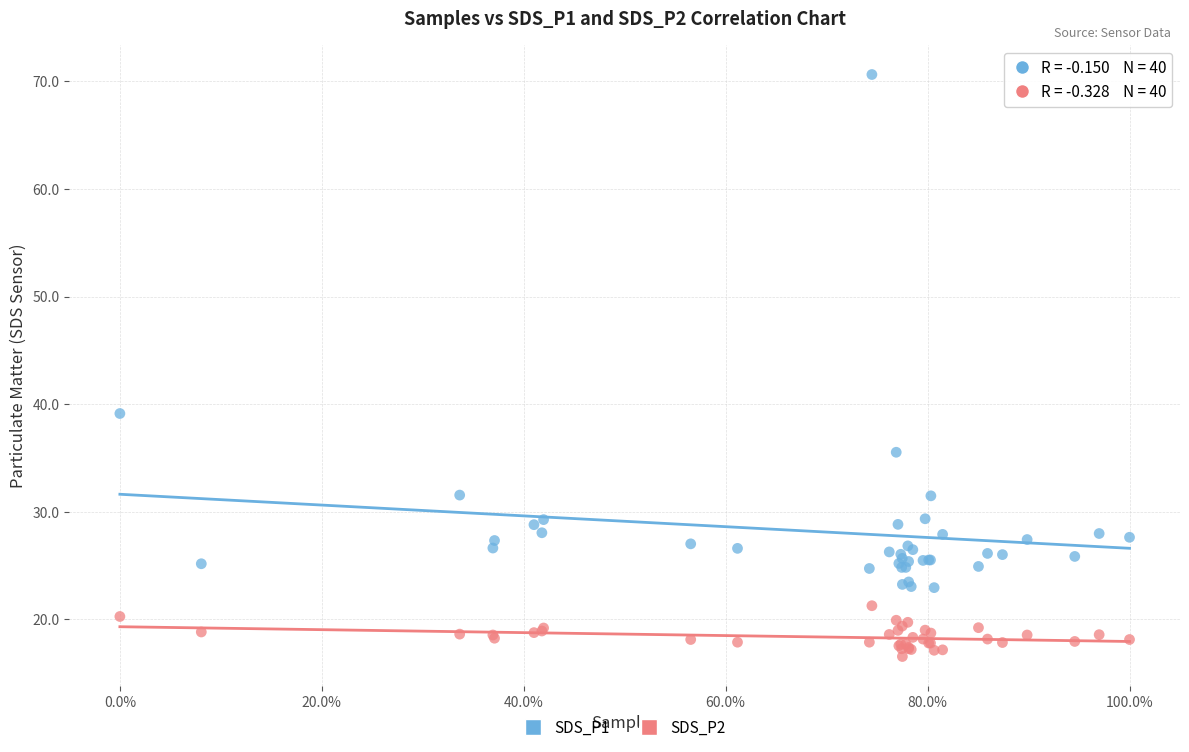

Across all series, what Y value is closest to 43?

39.1